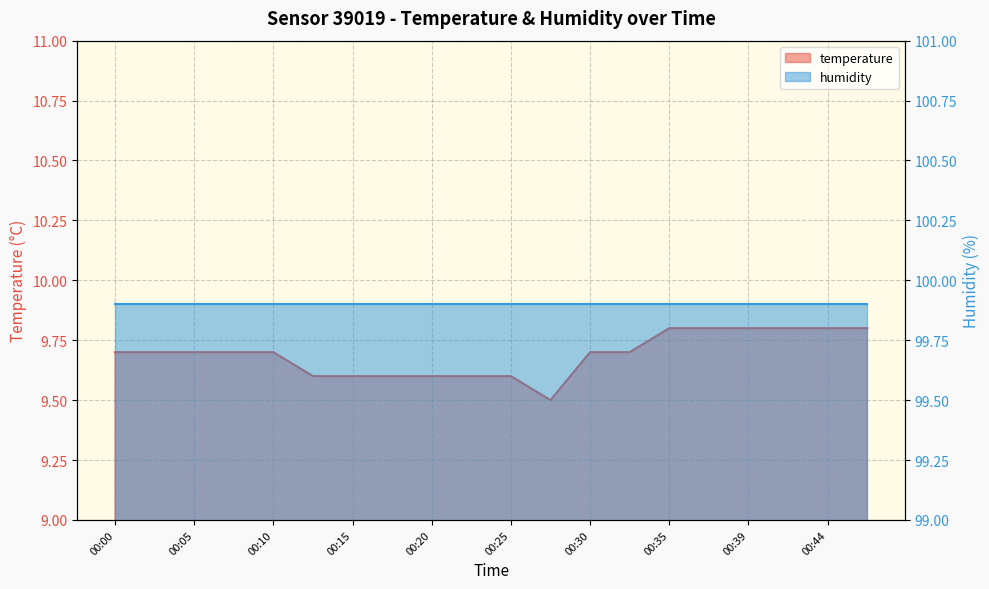

At which label is the value closest to 9?

00:27